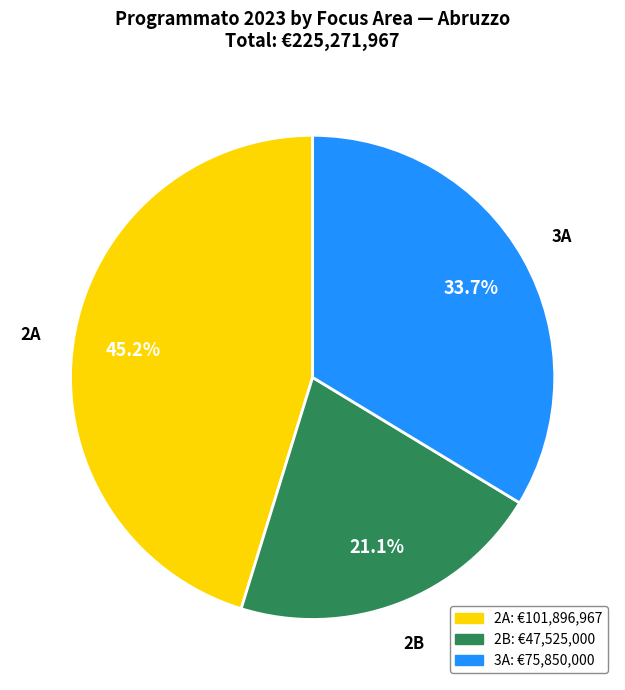

Is there any slice that represents more than half of the pie?

No